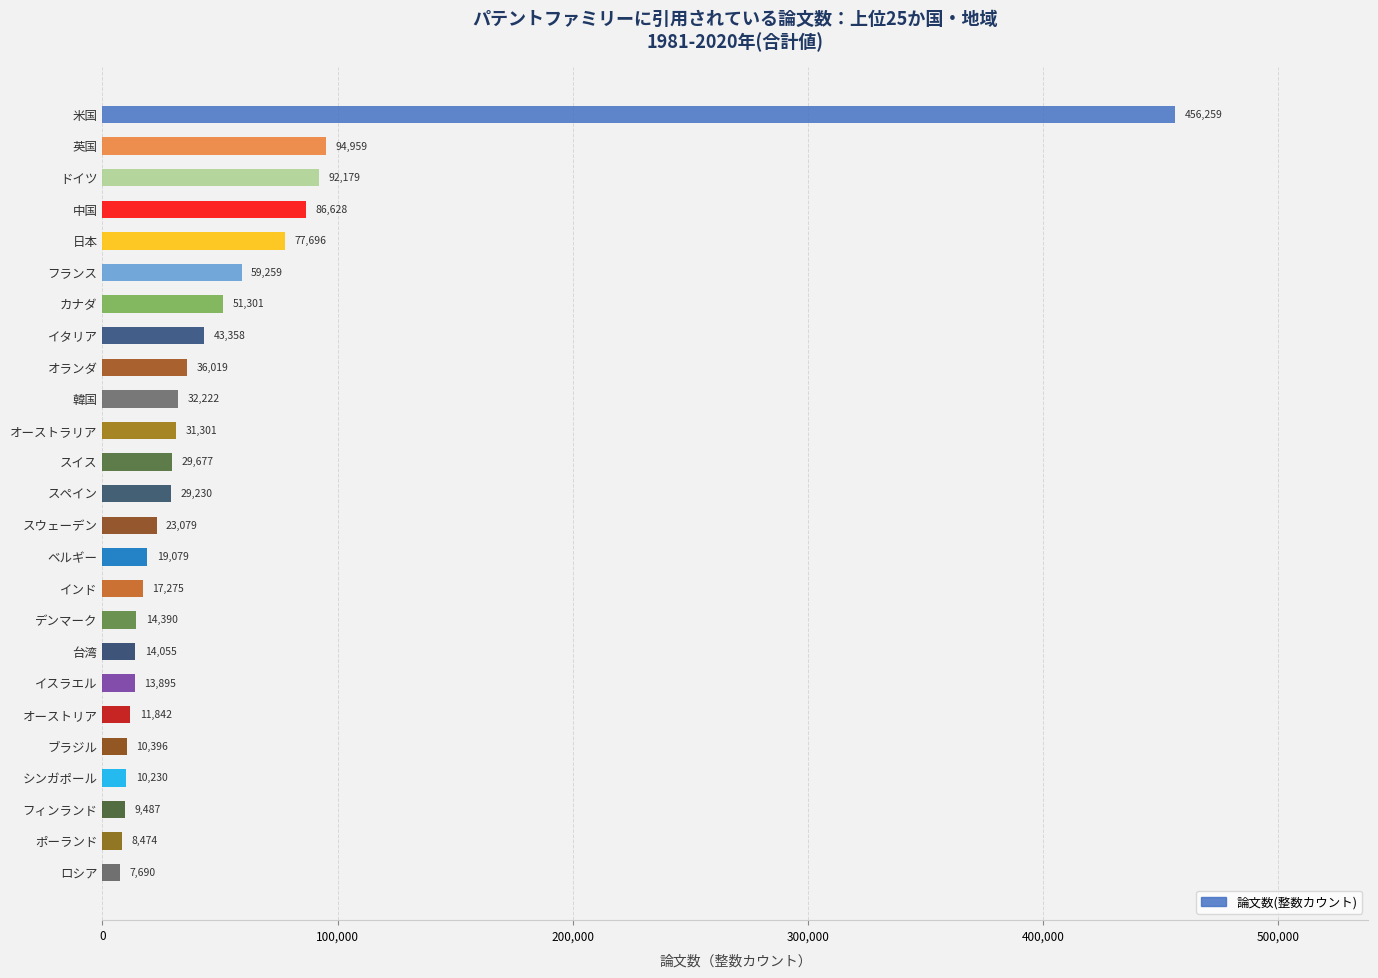

True or false: the data shows 10396 at ブラジル.

True